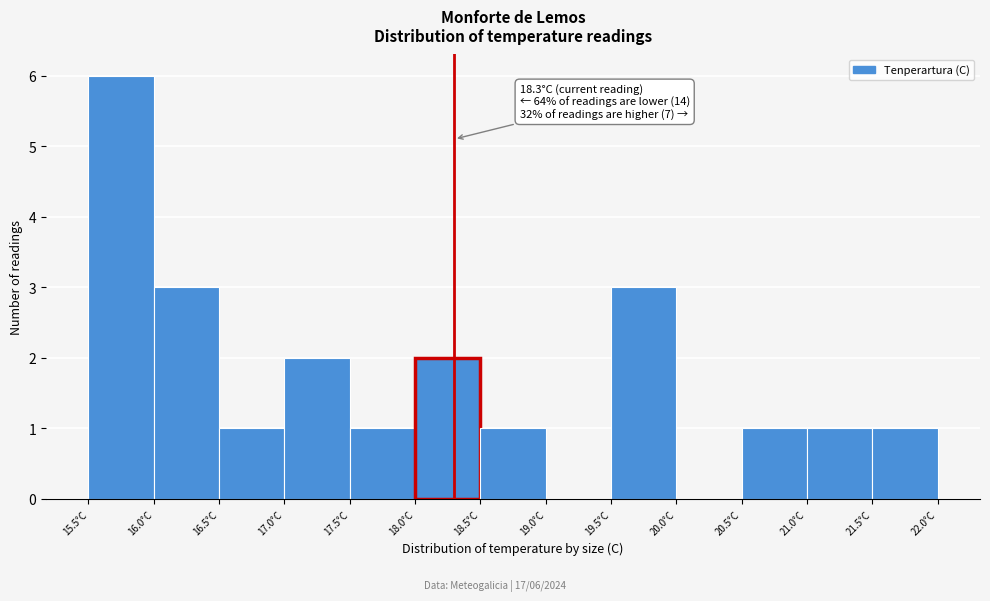

Which range on the x-axis has the tallest bar?

15.5 to 16.0